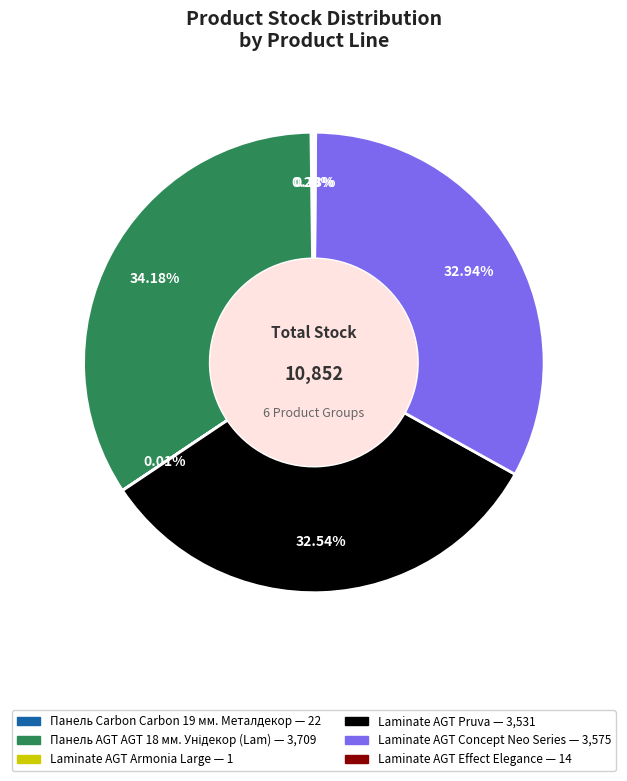

Is there a majority slice in this chart?

No